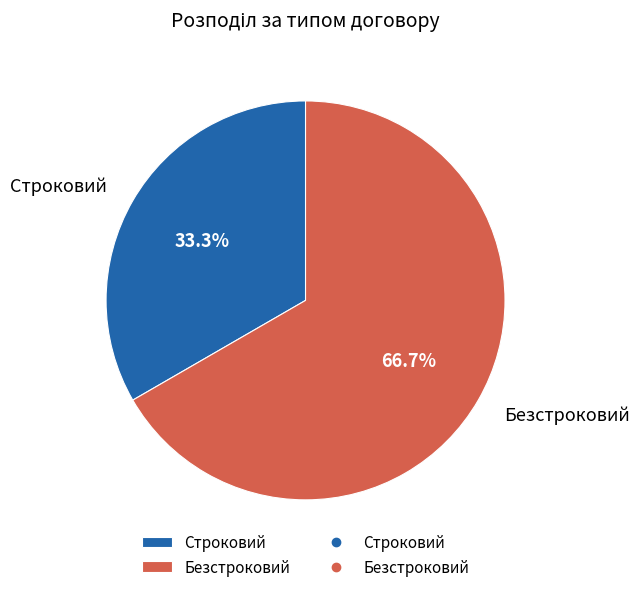

How many slices are in this pie chart?

2